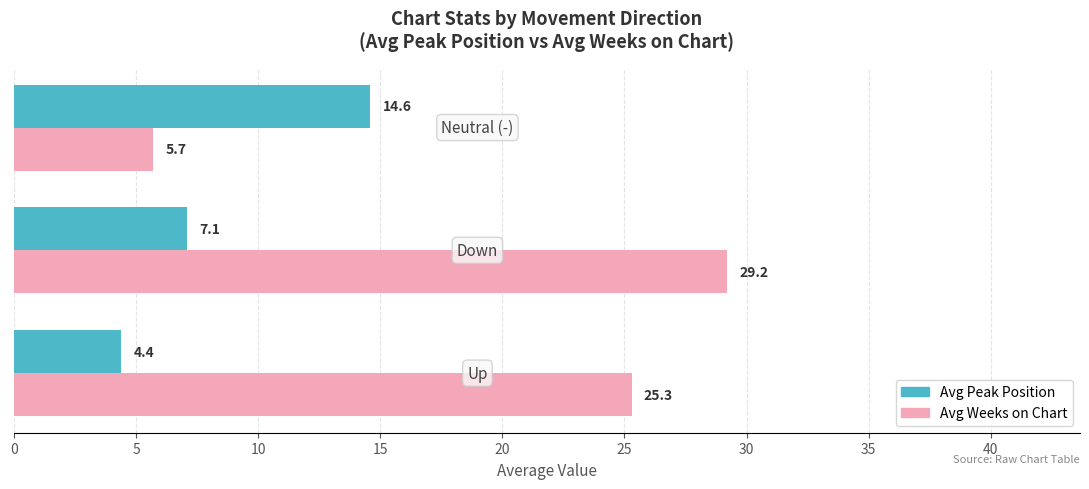

Which series has the largest total across all categories?

Avg Weeks on Chart